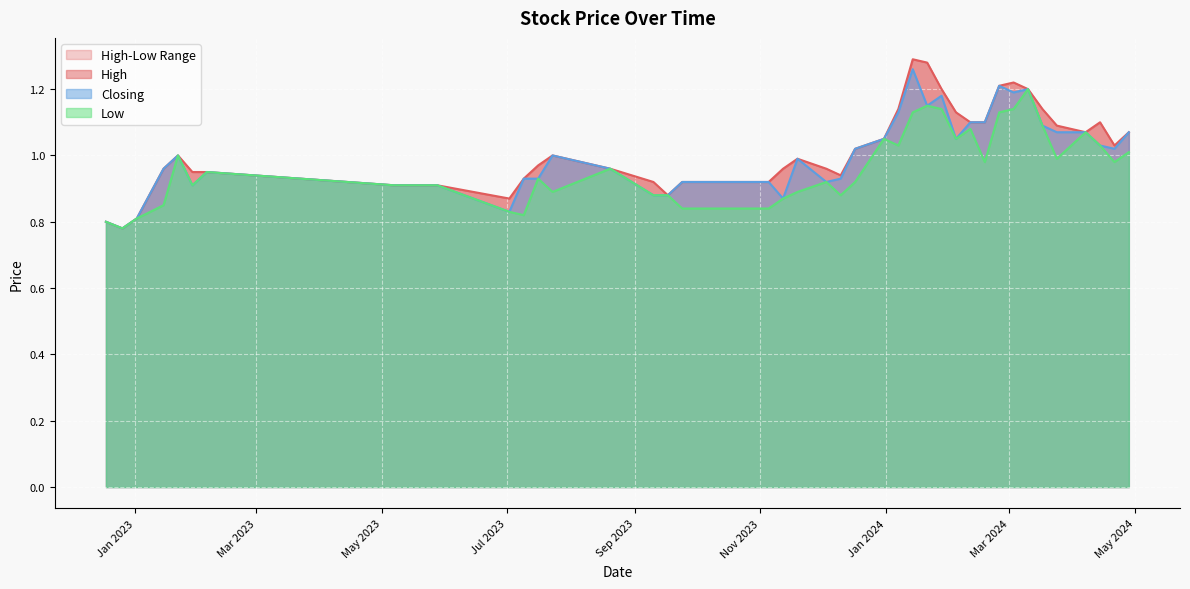

How many lines are shown in the chart?

3